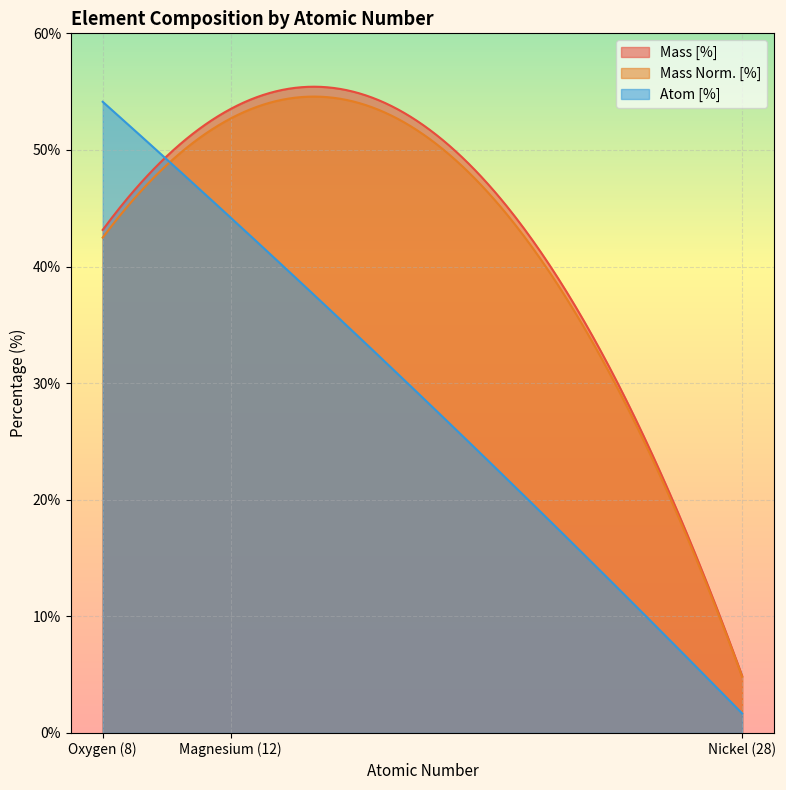

Is the value of Mass Norm. [%] at Magnesium (12) greater than the value of Atom [%] at Oxygen (8)?

No